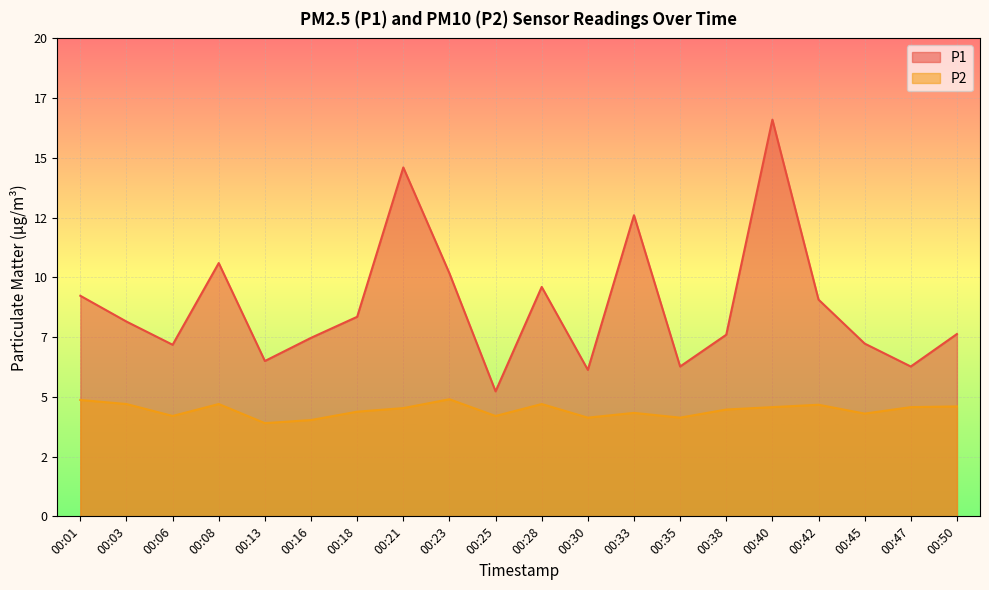

What is the value of the P1 point at the 5th from the left?

6.5